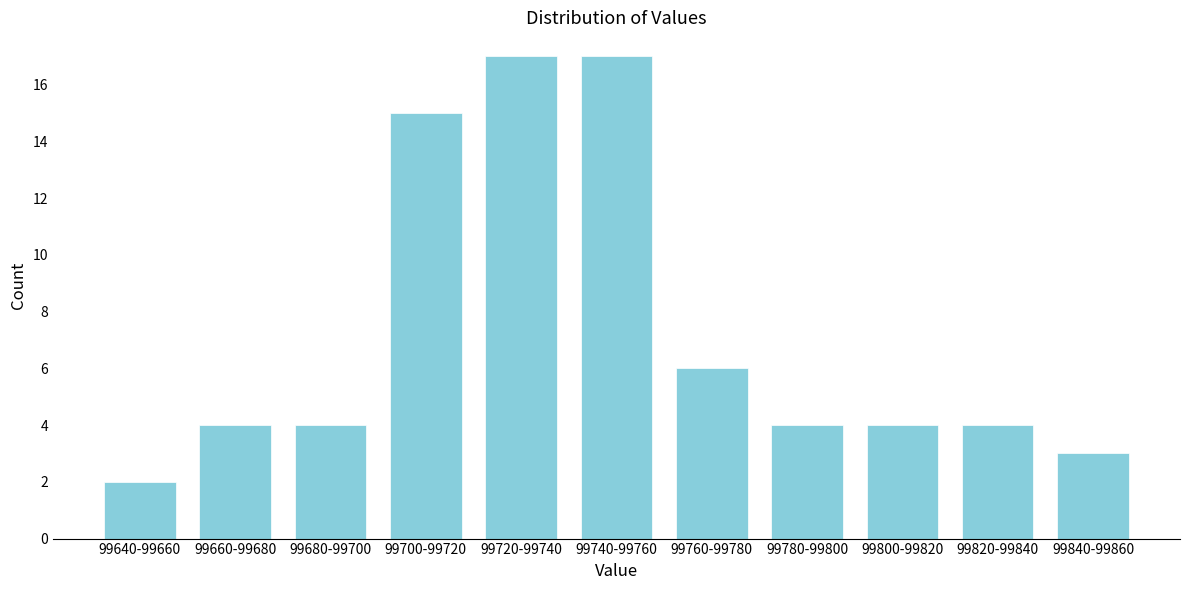

Reading right to left, transcribe all the data shown in this chart.

99840-99860=3	99820-99840=4	99800-99820=4	99780-99800=4	99760-99780=6	99740-99760=17	99720-99740=17	99700-99720=15	99680-99700=4	99660-99680=4	99640-99660=2